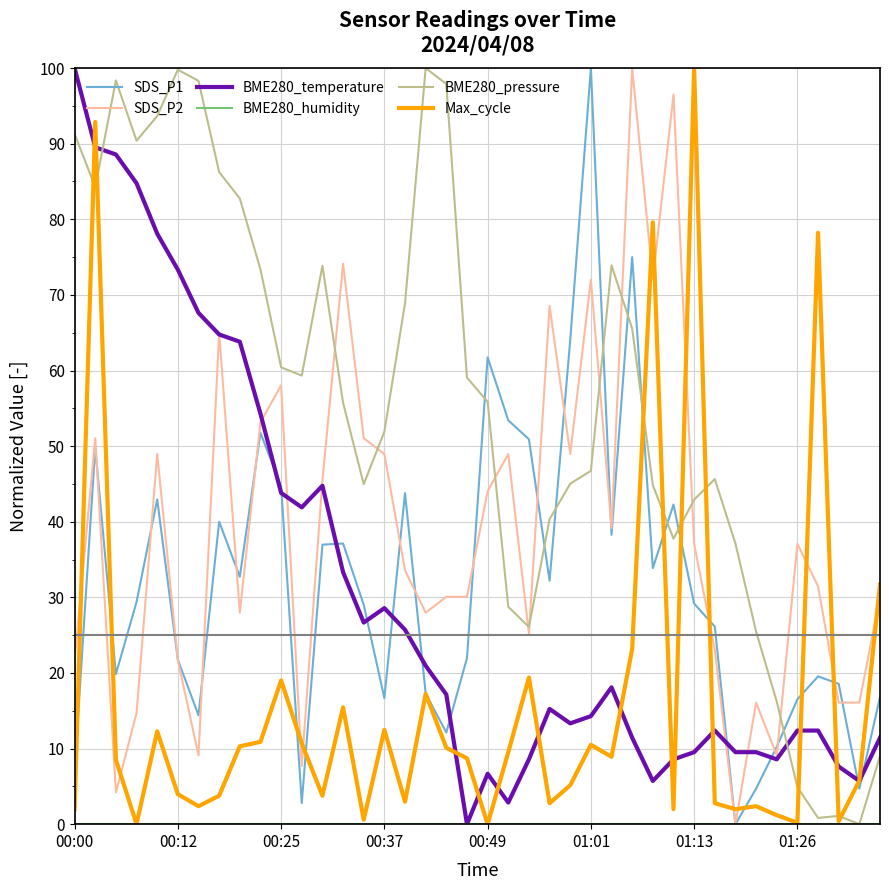

What is the maximum value shown in the chart?

100.0